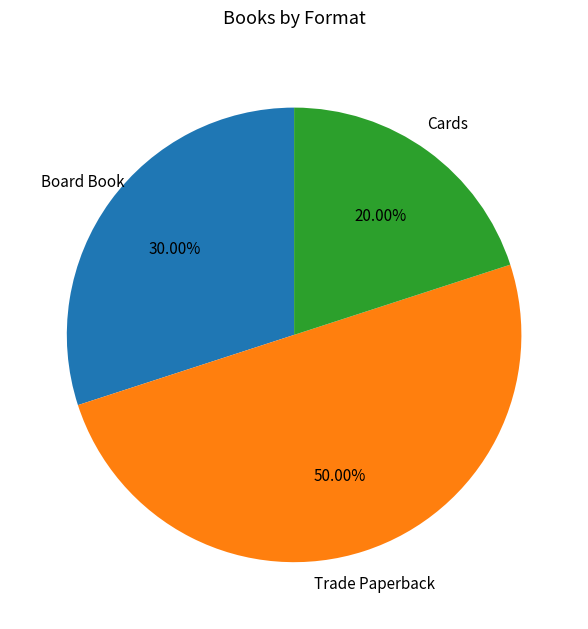

To the nearest percent, what is the difference between the Cards and Trade Paperback slice percentages?

30%